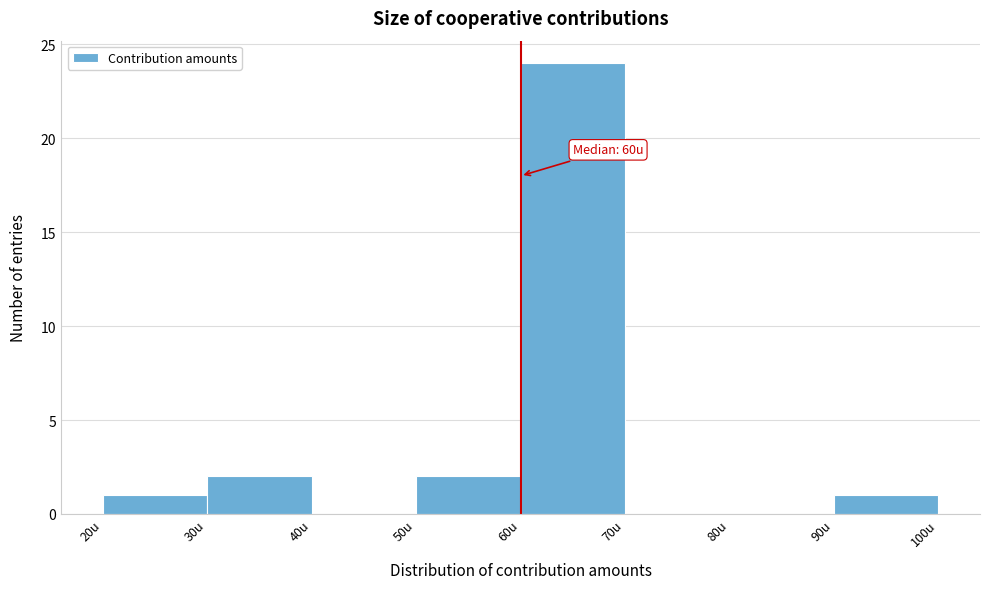

Which range on the x-axis has the tallest bar?

60 to 70